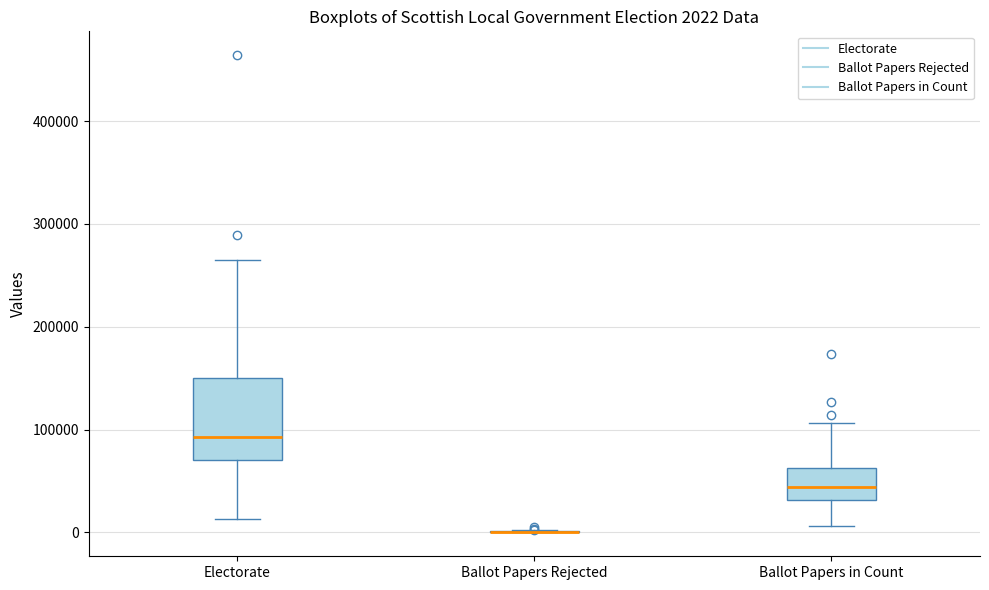

Which box is the tallest, from its lower edge to its upper edge?

Electorate